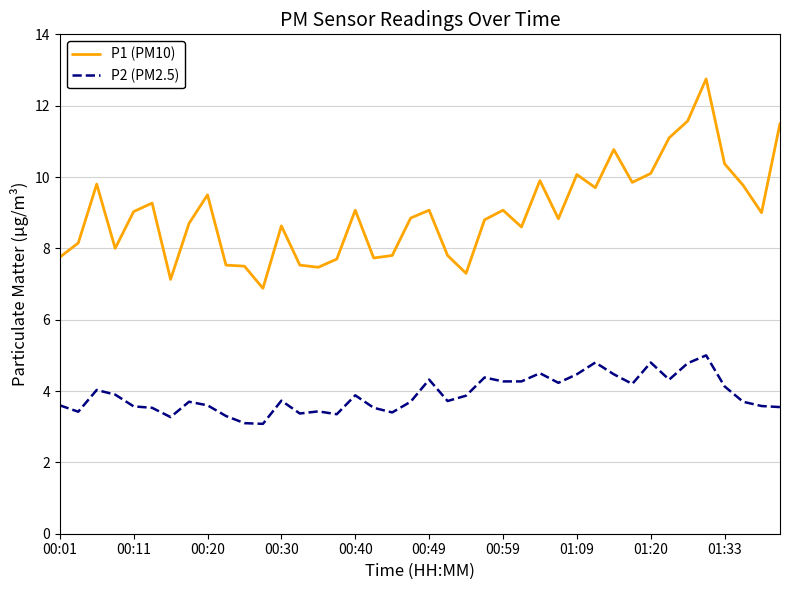

Which series has the widest spread of values?

P1 (PM10)